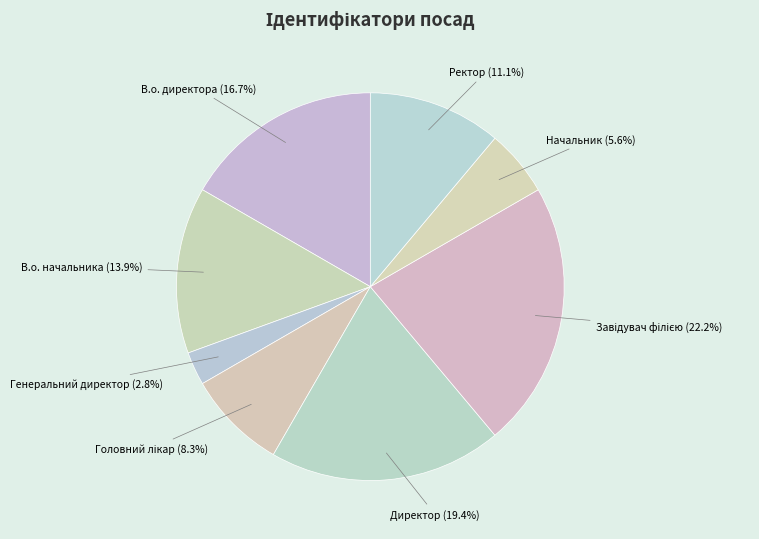

Combined, what portion of the pie is Директор and В.о. директора?

36.1%